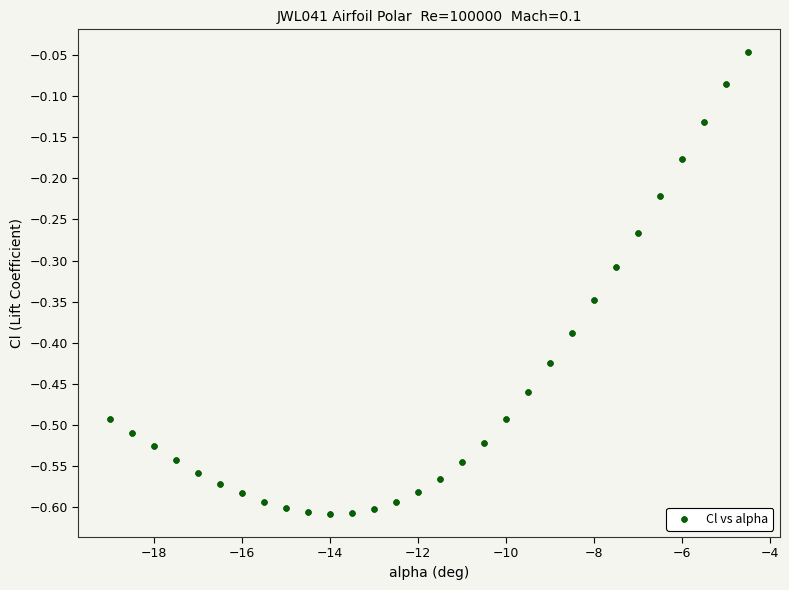

What is the range of Y values (max minus min)?

0.6